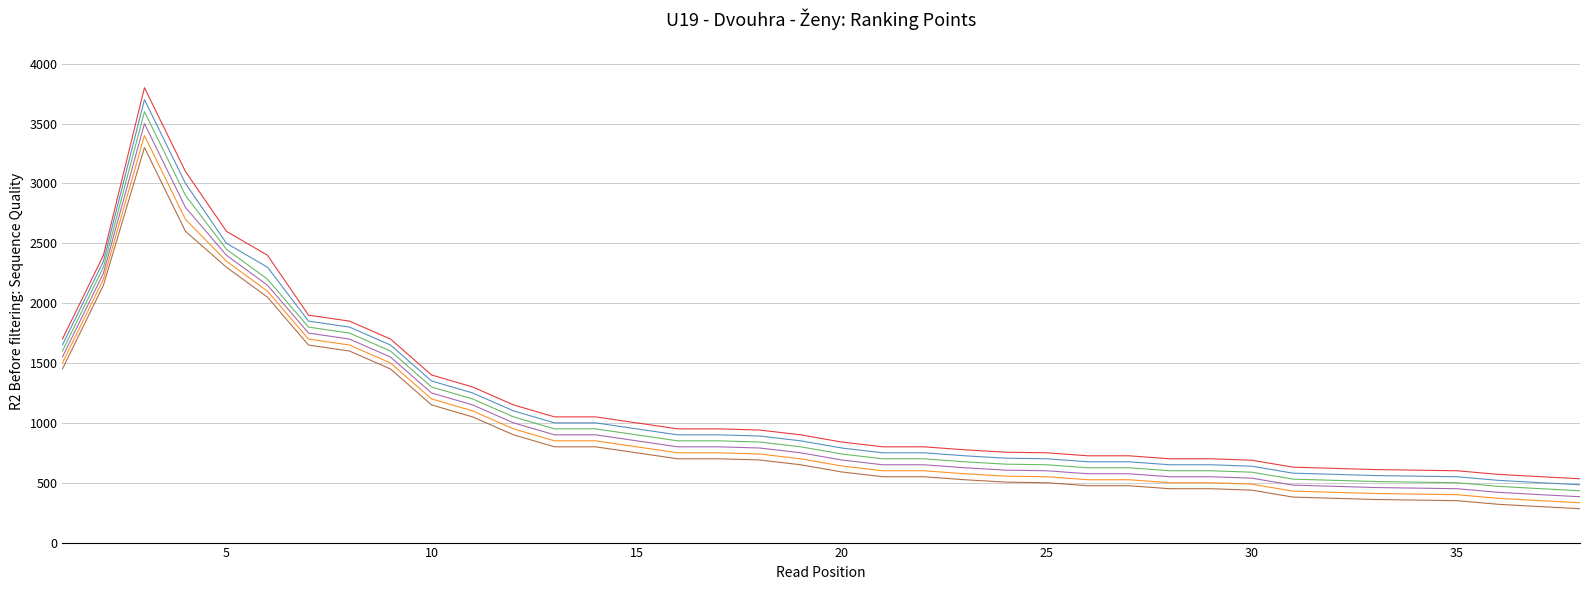

What is the greatest value displayed?

3800